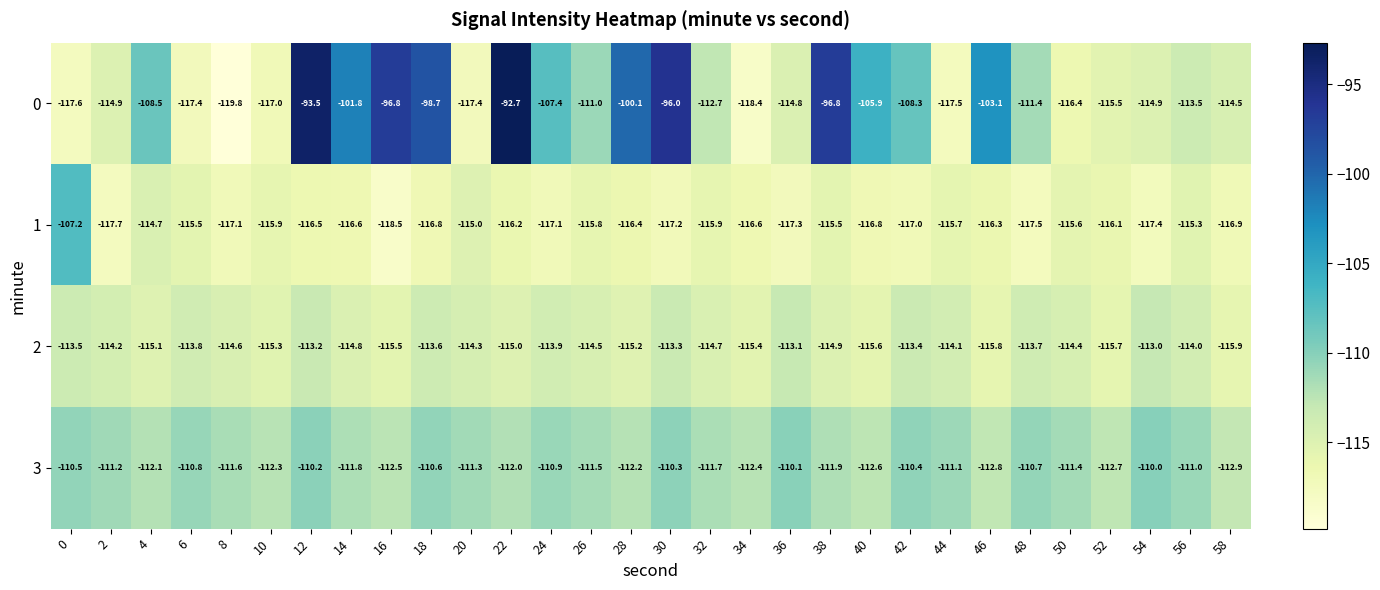

What is the difference between the maximum and minimum values in the 2 series?

2.9